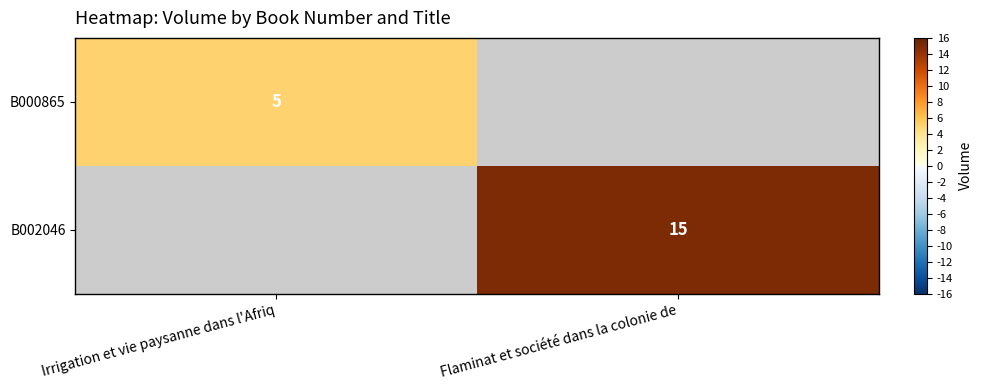

How many data points does each series have?

2